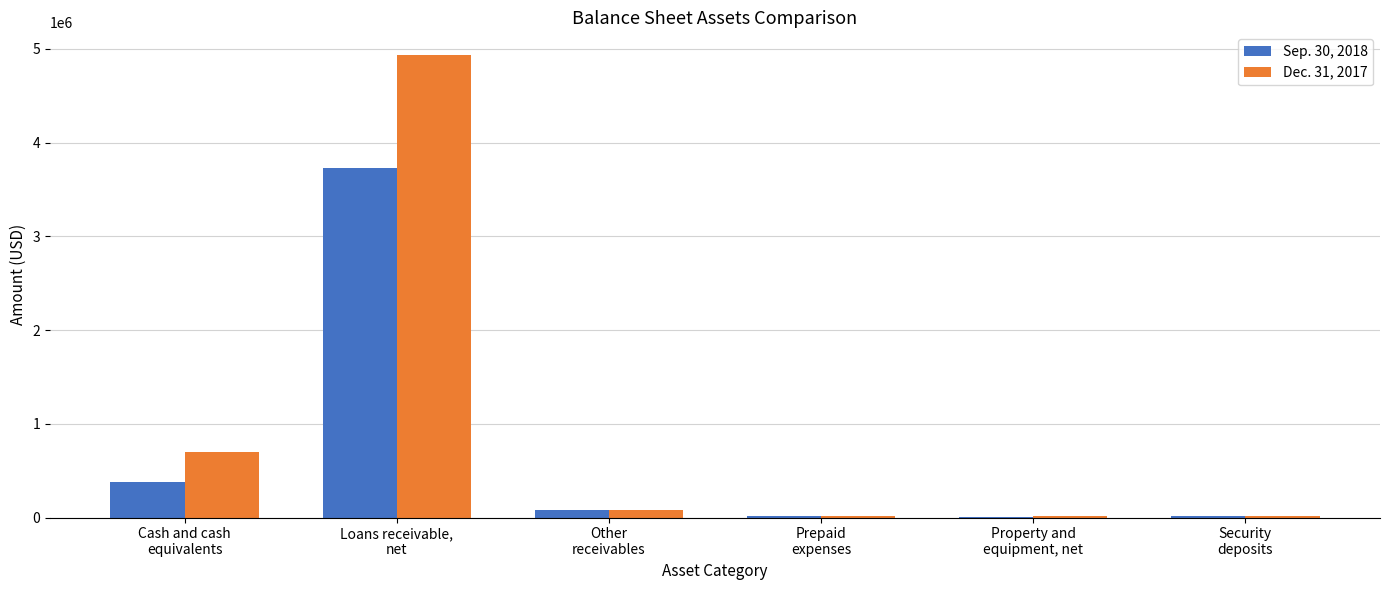

At which label does Dec. 31, 2017 reach its peak?

Loans receivable,
net